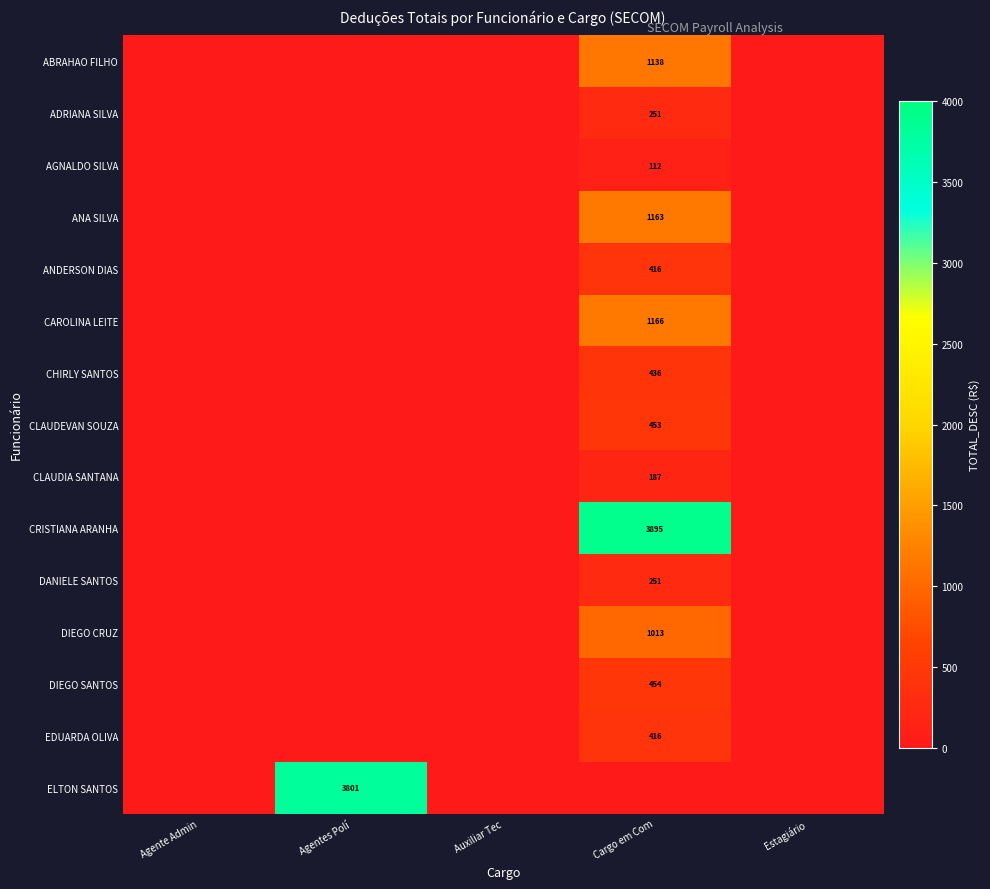

At how many categories does at least one series exceed 2424?

2